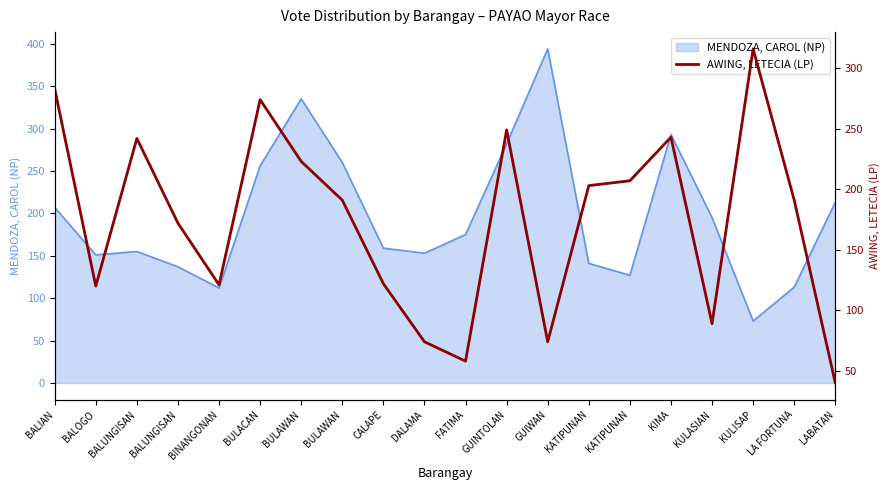

What is the label of the 8th point from the left?

BULAWAN